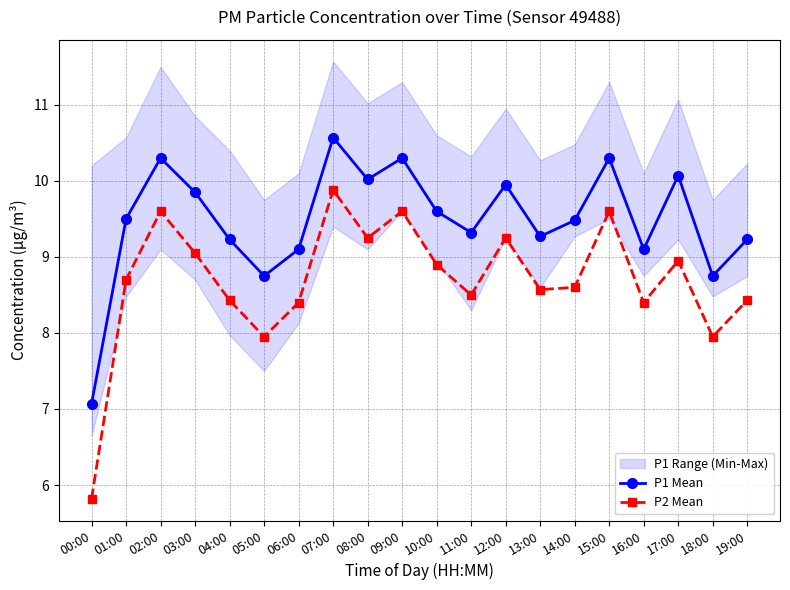

What is the difference between the second highest and second lowest values in the P1 Mean series?

1.6